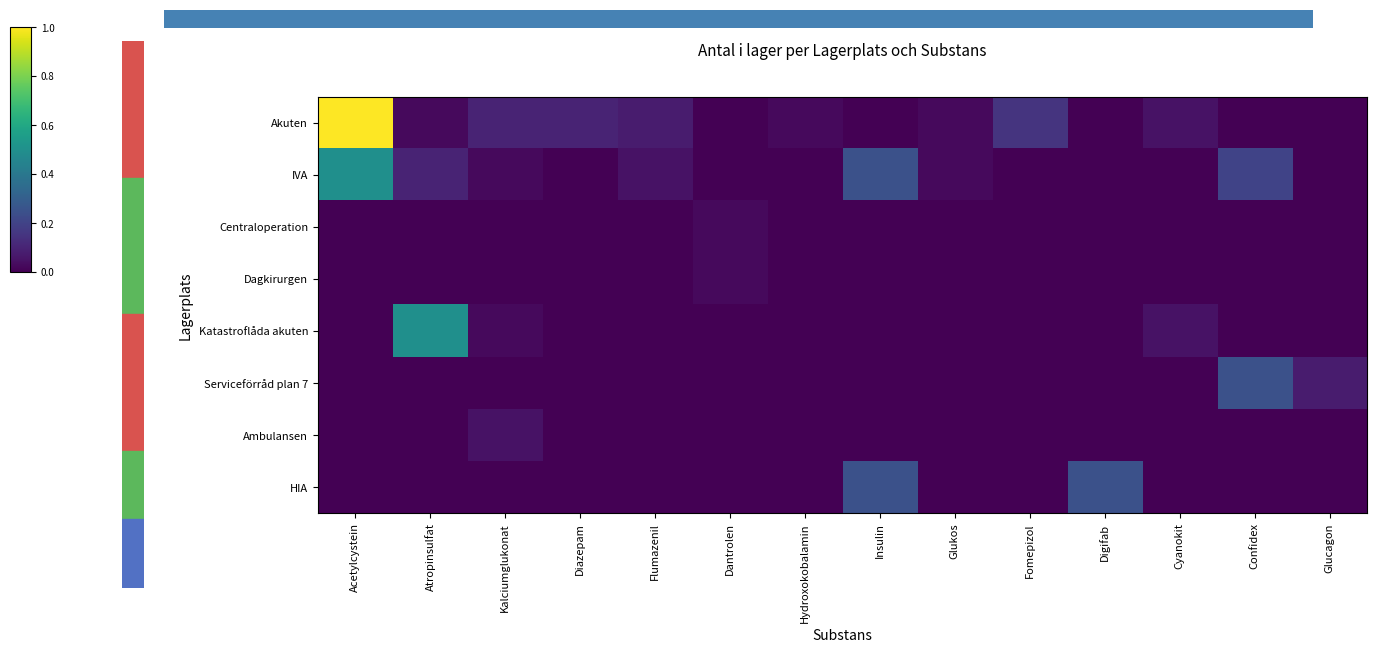

Is the value of IVA at Hydroxokobalamin greater than the value of Serviceförråd plan 7 at Hydroxokobalamin?

No